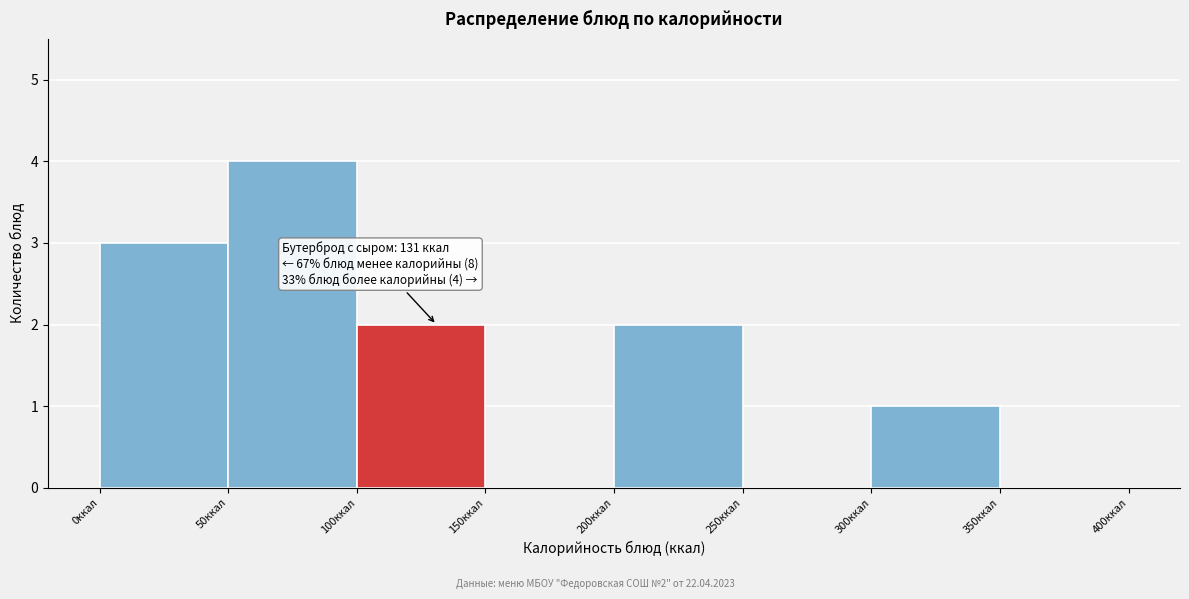

Which range on the x-axis has the tallest bar?

50 to 100